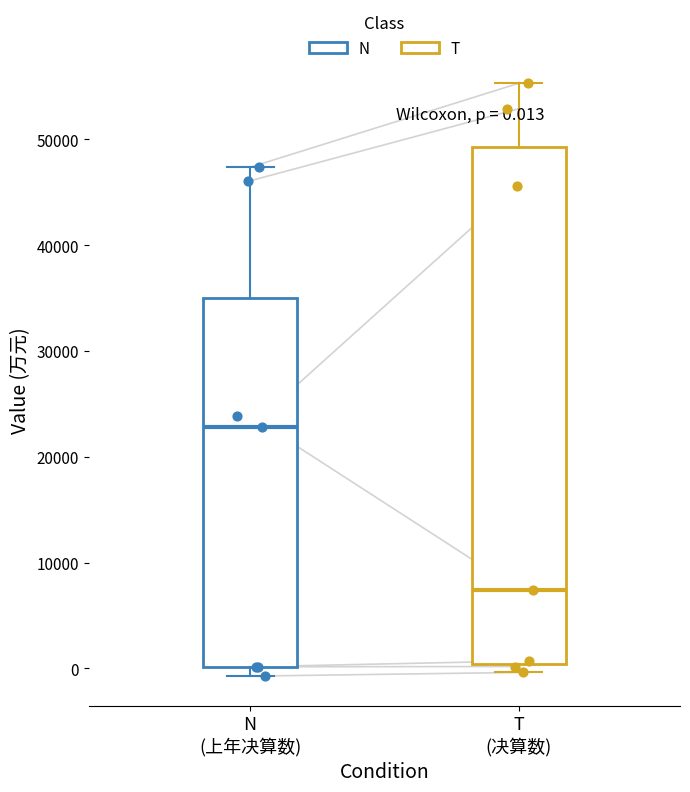

Which box has the lowest median line?

T (决算数)